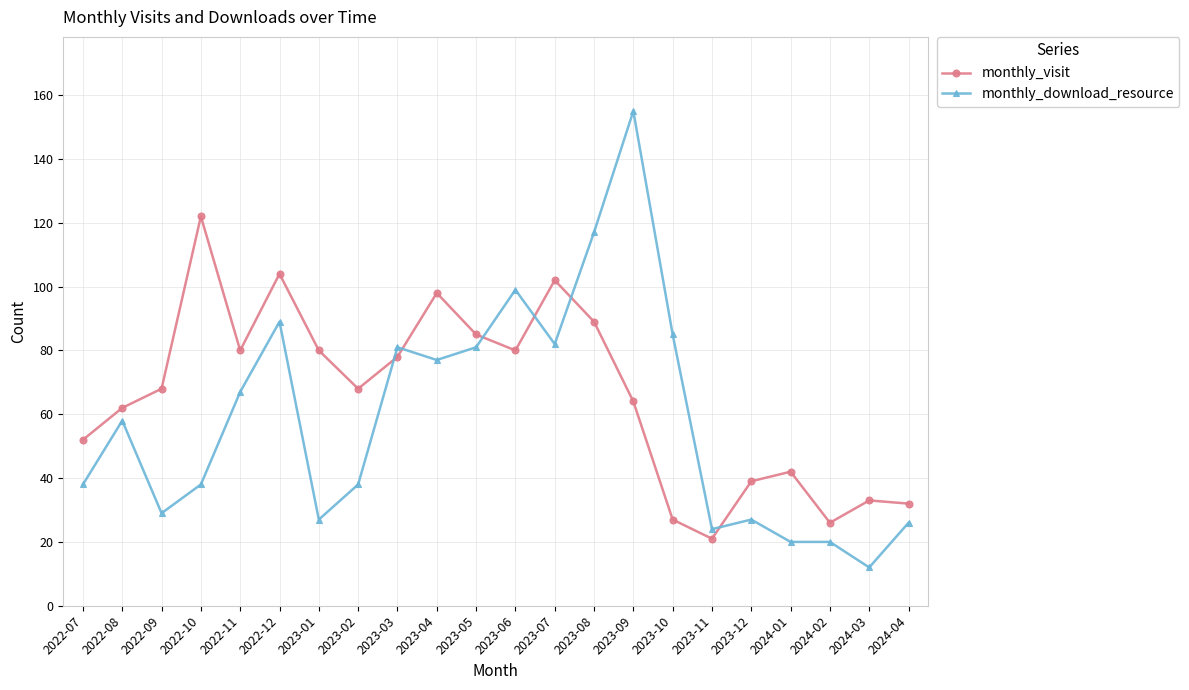

What position from the right is 2022-07?

22